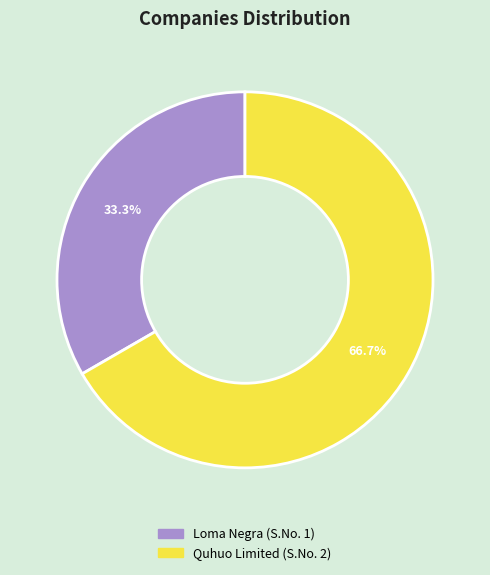

The Loma Negra slice represents 33% of the pie. True or false?

True